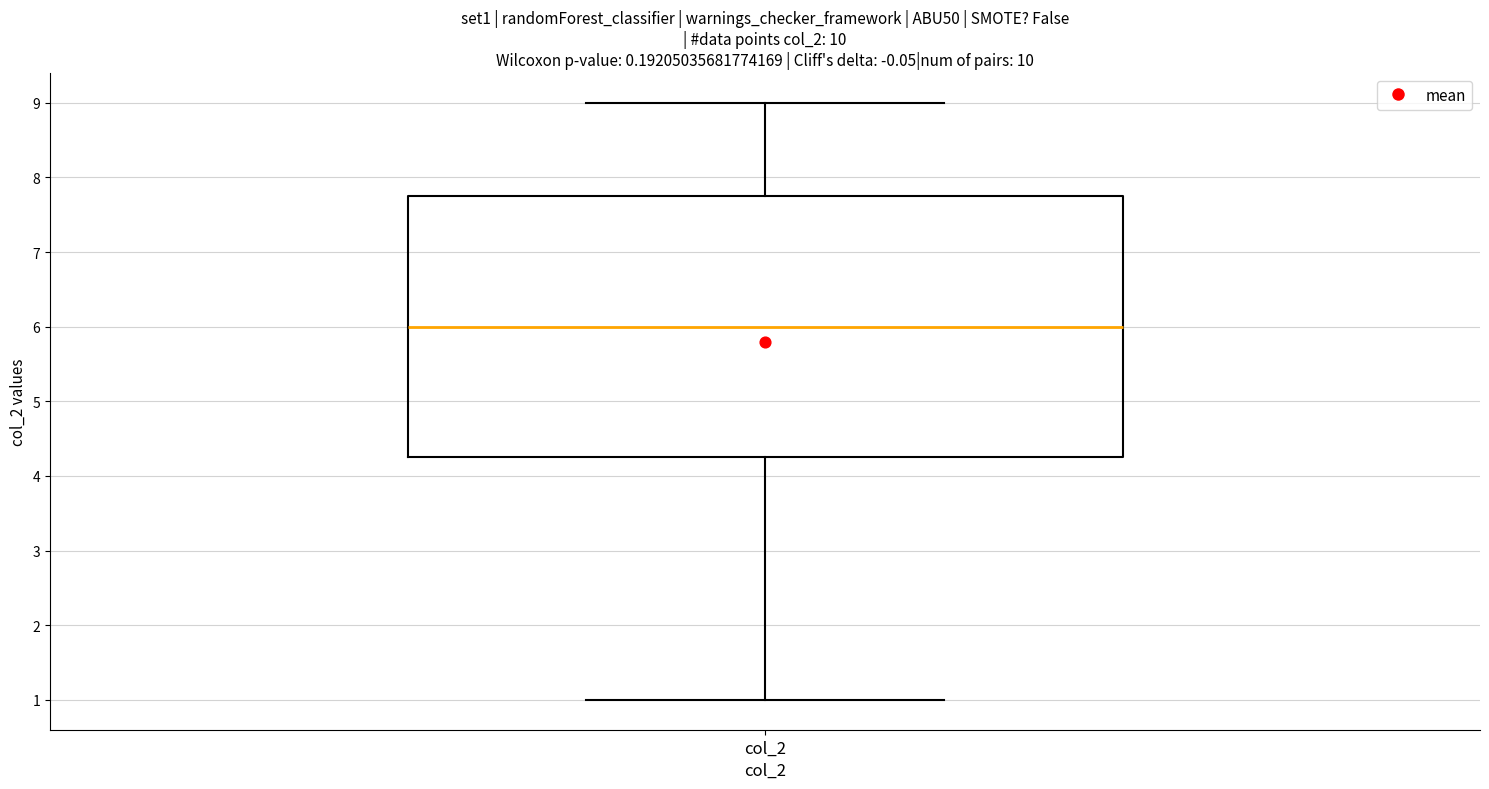

Where does the median line of the box for col_2 sit on the y-axis? The values are not printed on the chart, so give them approximately, as read against the axis.

6.0